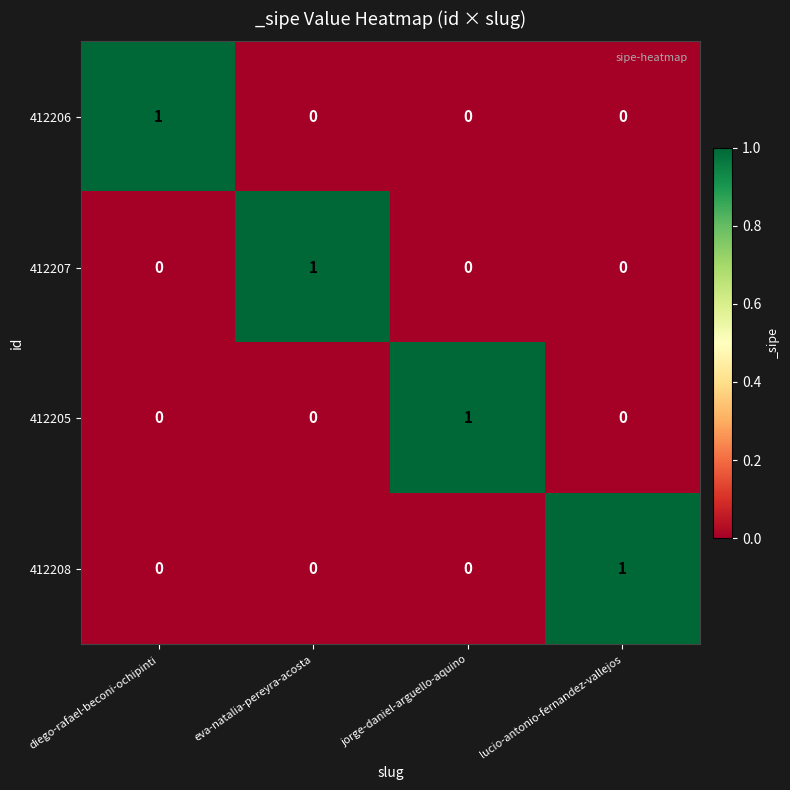

Which category has the highest value in the 412206 series?

diego-rafael-beconi-ochipinti